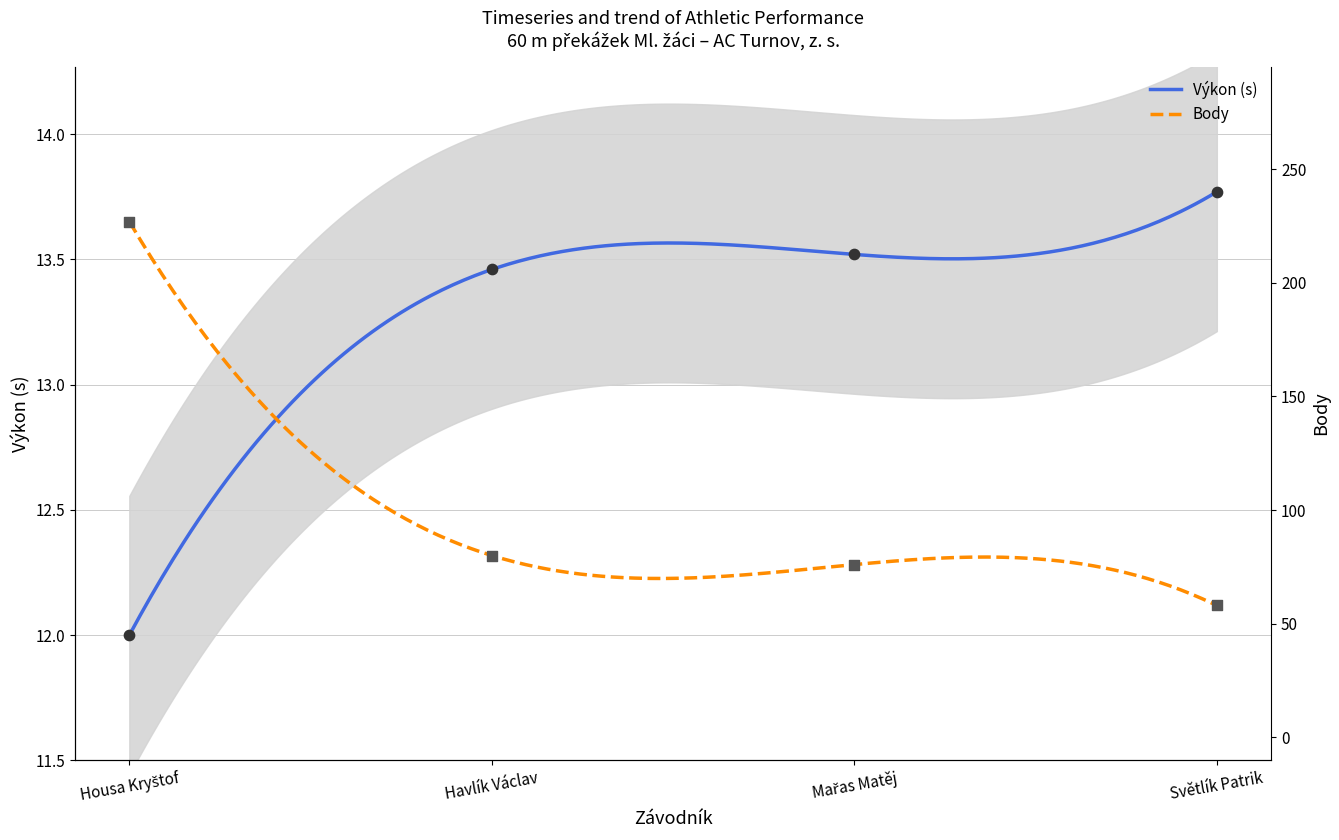

What is the total value across all series at Havlík Václav?

93.5